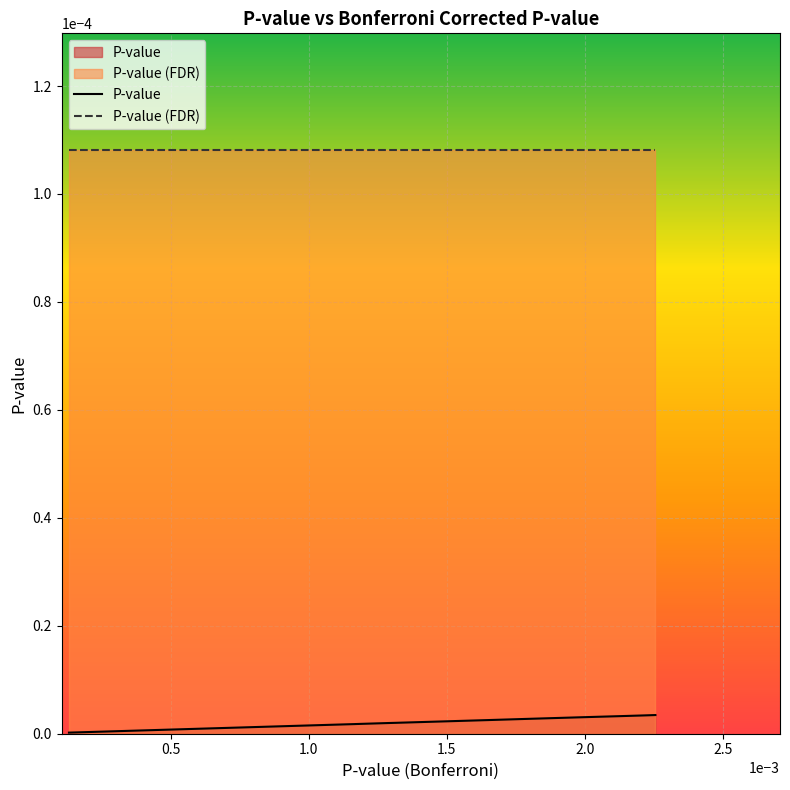

List the labels in order of value, largest first.

0.002255242, 0.002213502, 0.00212877, 0.001979993, 0.001778516, 0.001771642, 0.001772798, 0.001650706, 0.001335124, 0.001316428, 0.001288001, 0.00124335, 0.001192391, 0.001162787, 0.001136315, 0.000952924, 0.000648336, 0.00033636, 0.000283889, 0.000132264